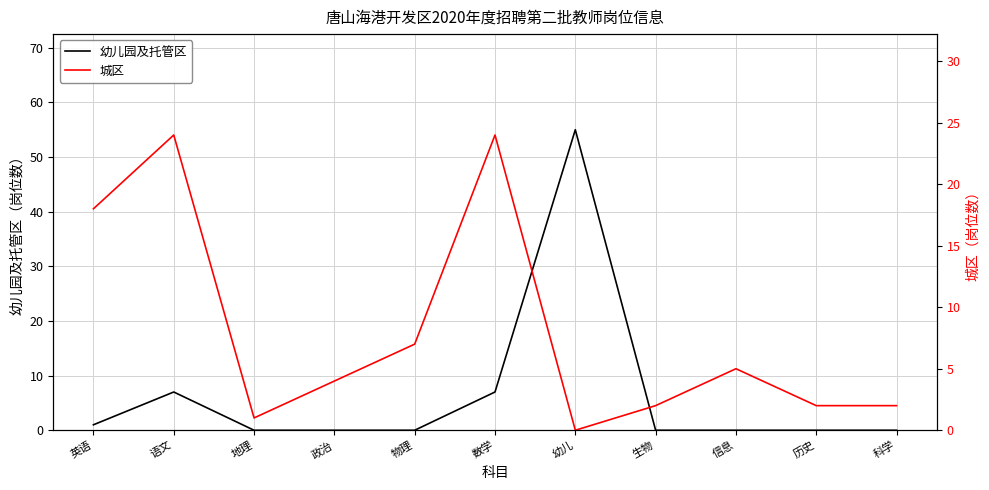

Reading right to left, extract all data points from this chart.

幼儿园及托管区: 科学=0	历史=0	信息=0	生物=0	幼儿=55	数学=7	物理=0	政治=0	地理=0	语文=7	英语=1
城区: 科学=2	历史=2	信息=5	生物=2	幼儿=0	数学=24	物理=7	政治=4	地理=1	语文=24	英语=18